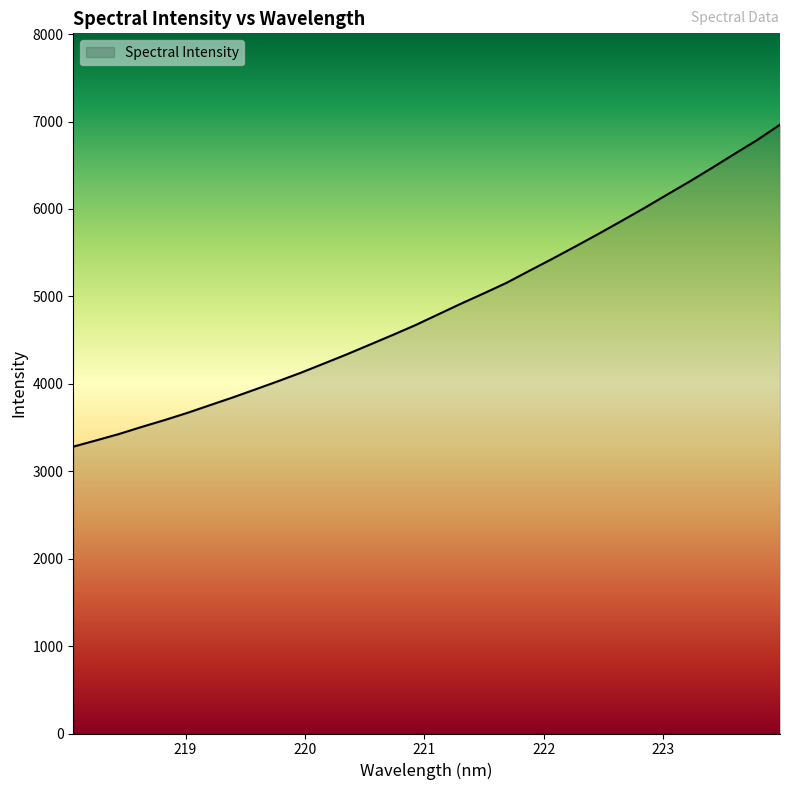

Does the chart have visible grid lines?

No